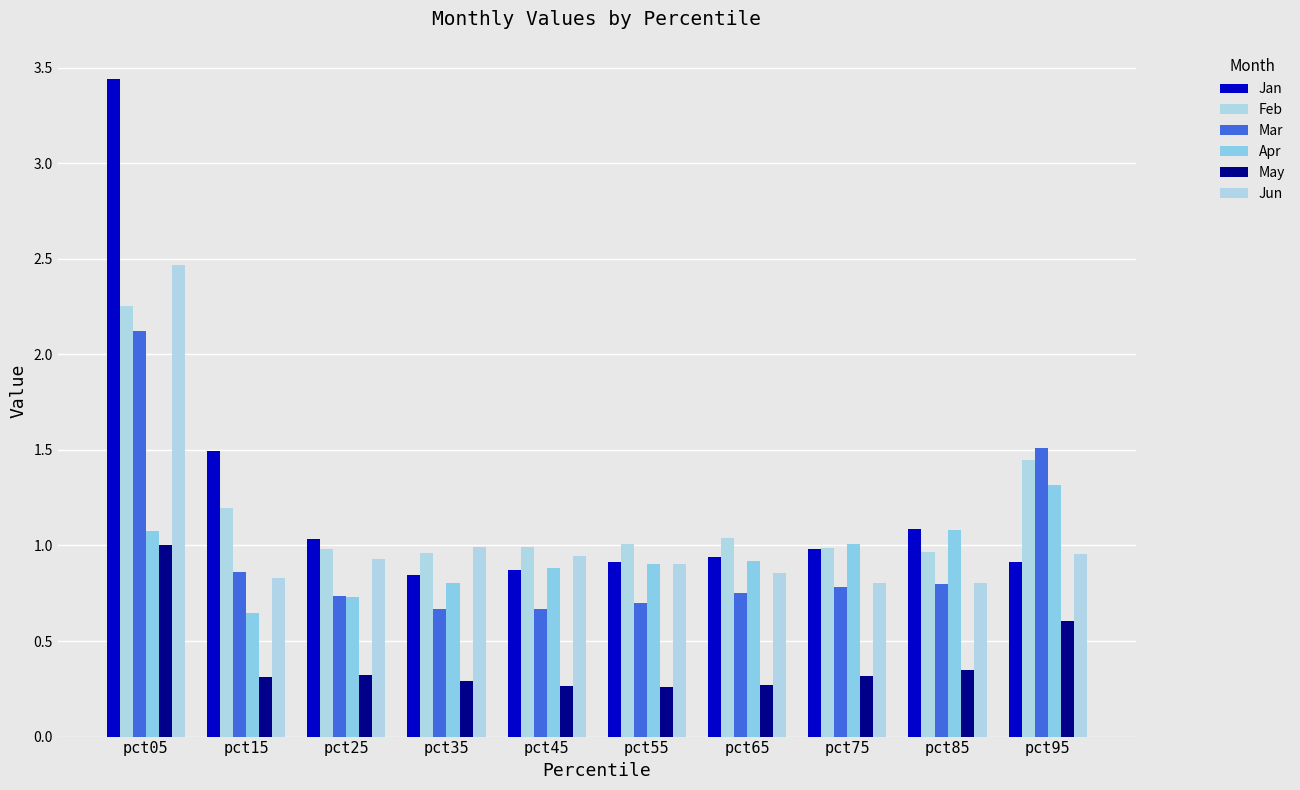

How many series are shown in this chart?

6